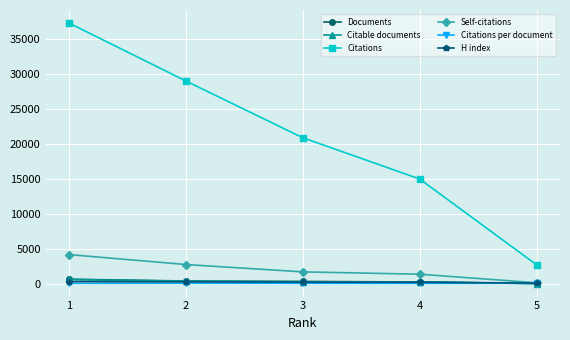

True or false: Documents has more than 2 interior local peaks.

False